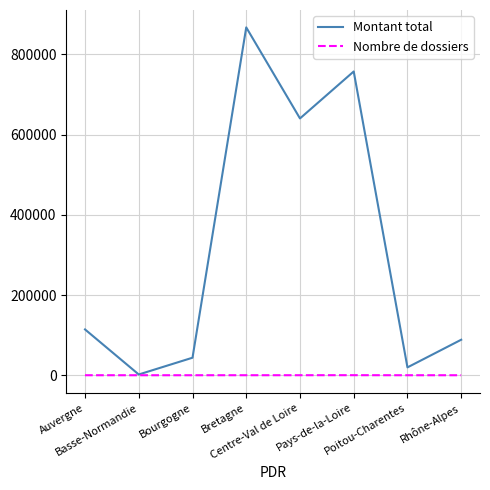

At which label does Montant total reach its peak?

Bretagne